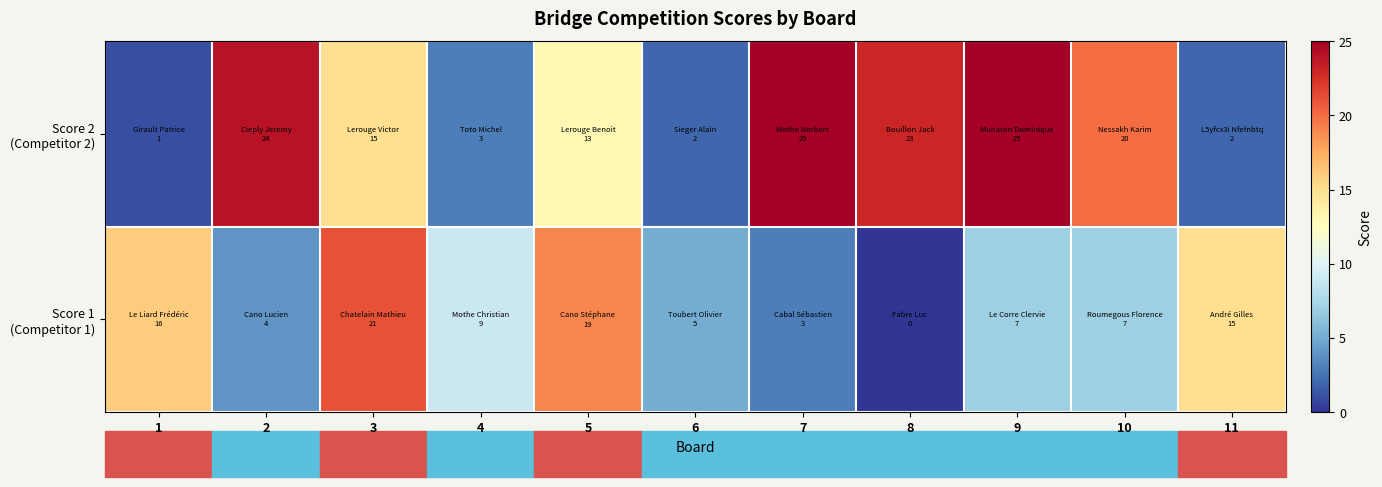

List the series in order of their overall mean, lowest first.

Score 1 (Competitor 1), Score 2 (Competitor 2)